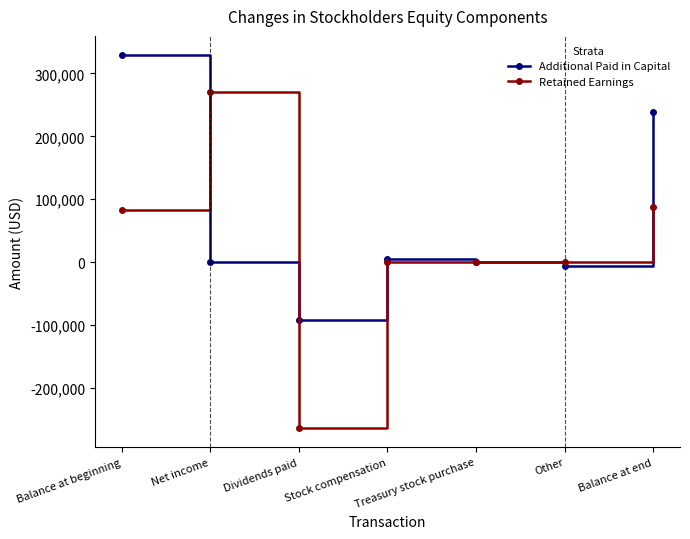

Which series has the largest range (max minus min)?

Retained Earnings